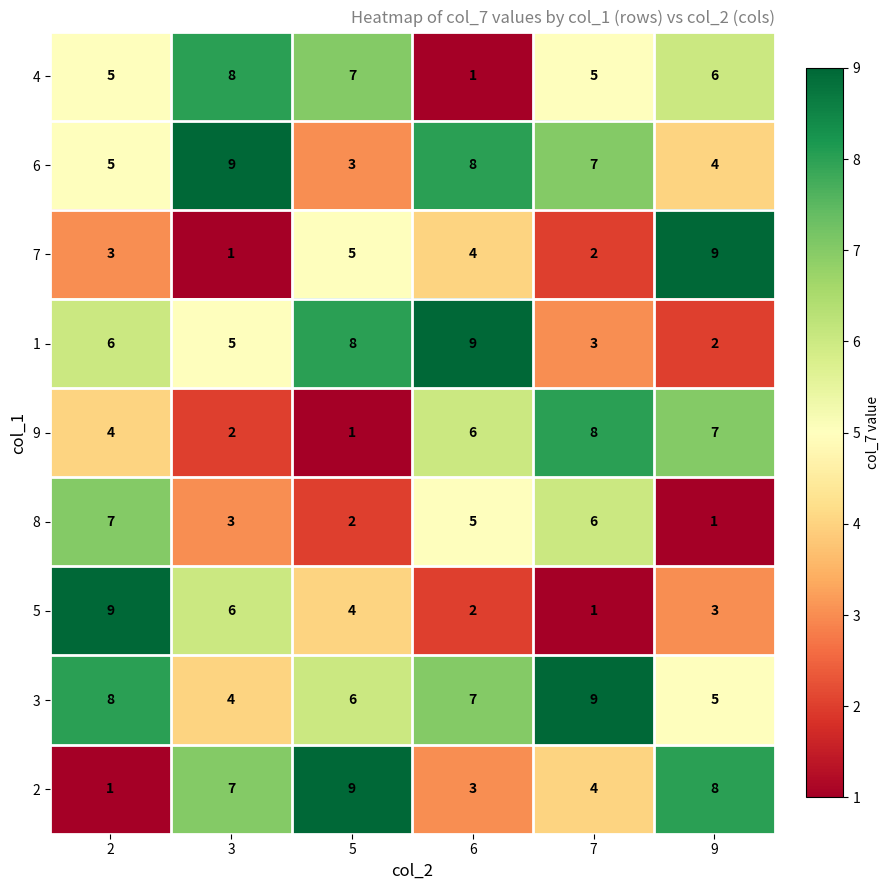

Which series has the largest total across all categories?

3